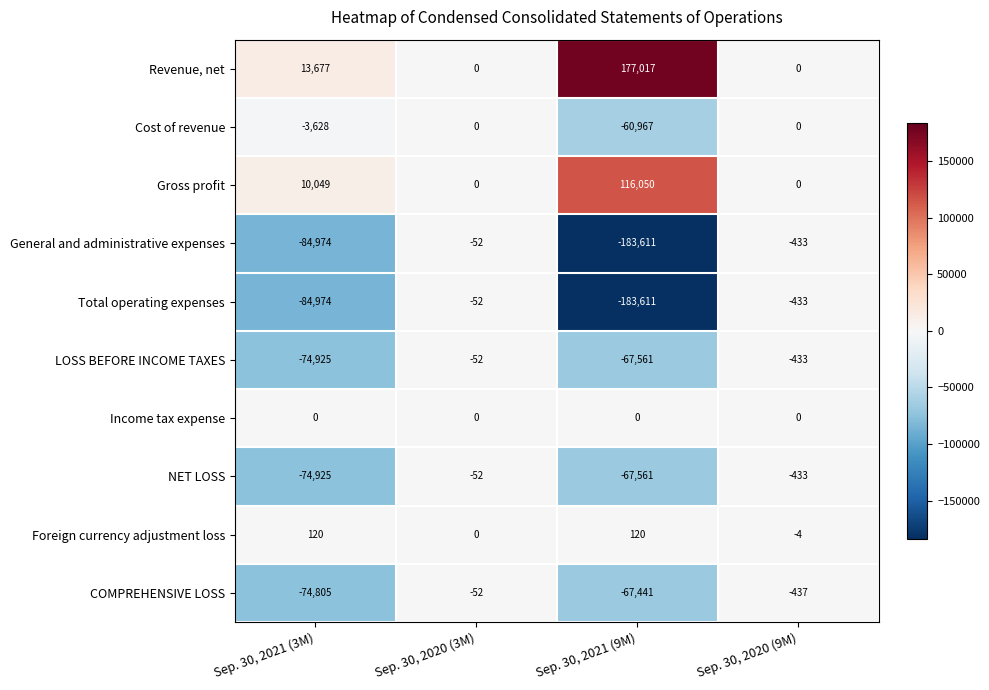

How many data points in General and administrative expenses are less than -433?

2